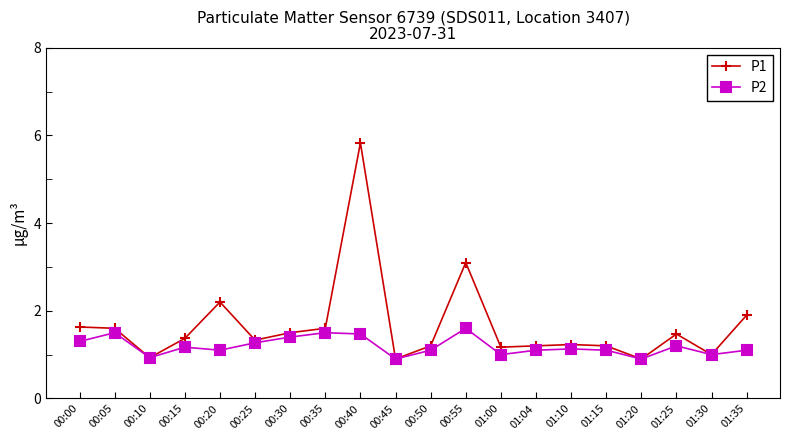

What is the label of the 10th point from the left?

00:45